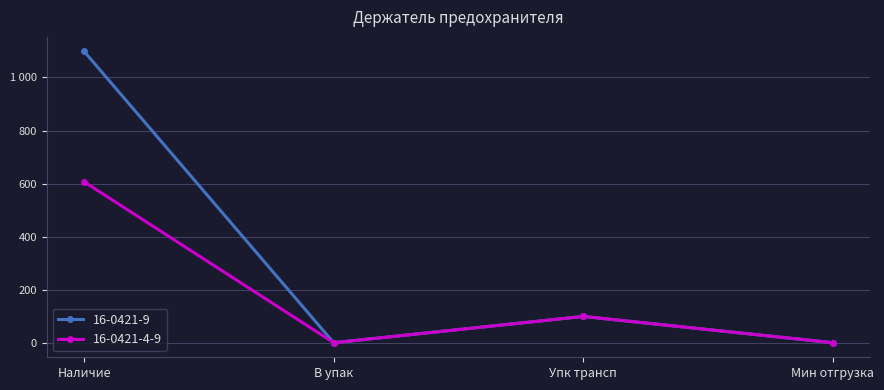

Which has a higher value, В упак or Наличие?

Наличие